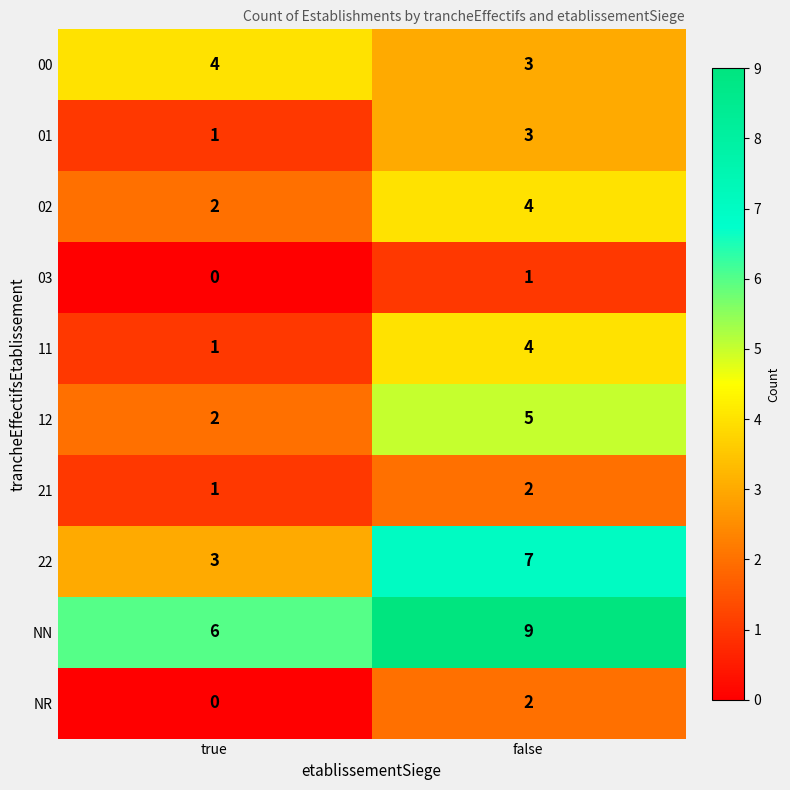

What is the sum of the NN values at true and false?

15